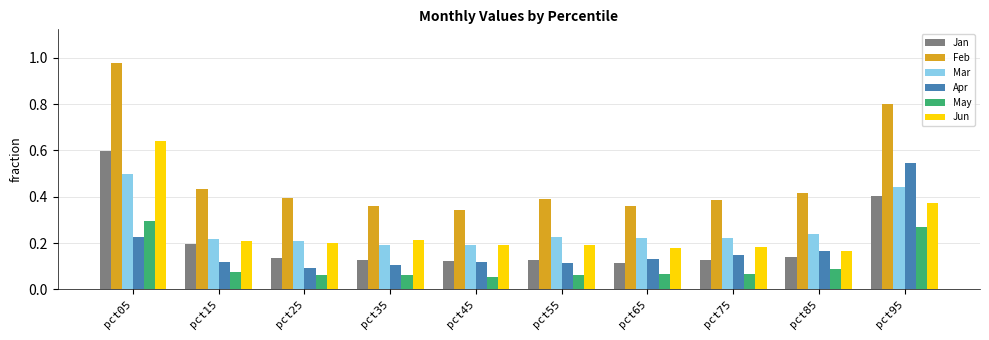

At which category does the chart reach its peak across all series?

pct05